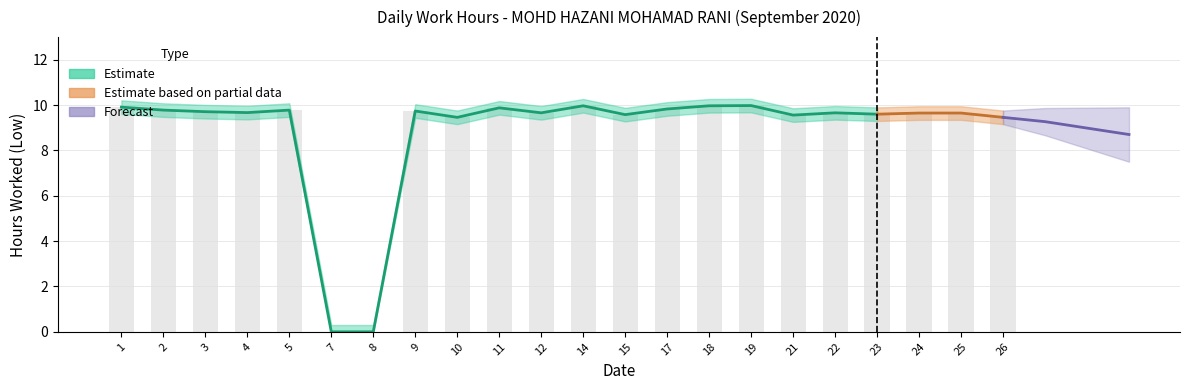

Where does the data first go above 9?

1